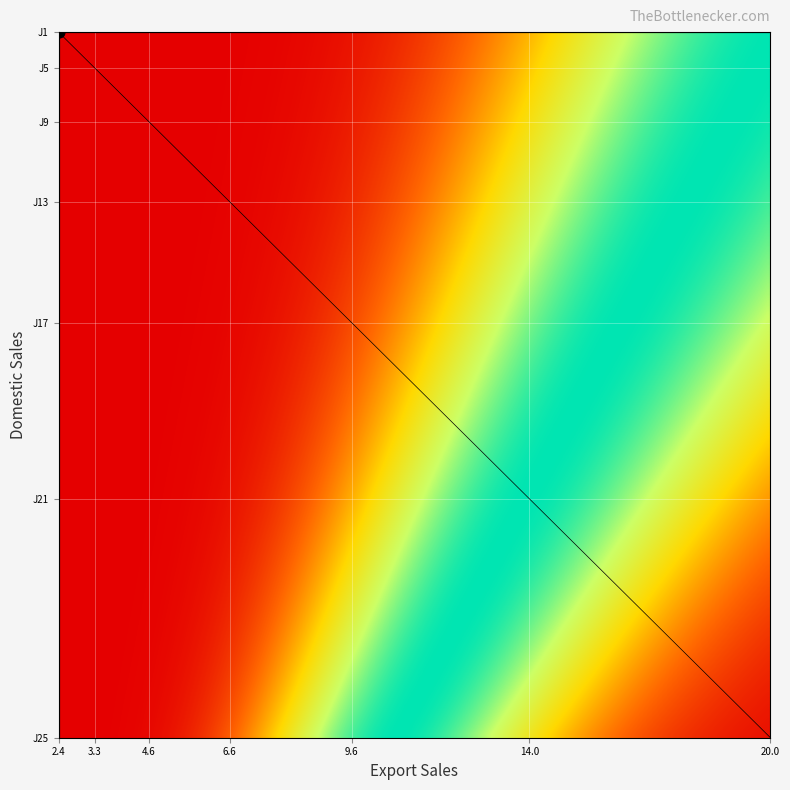

Which label corresponds to the largest value in the chart?

2.4